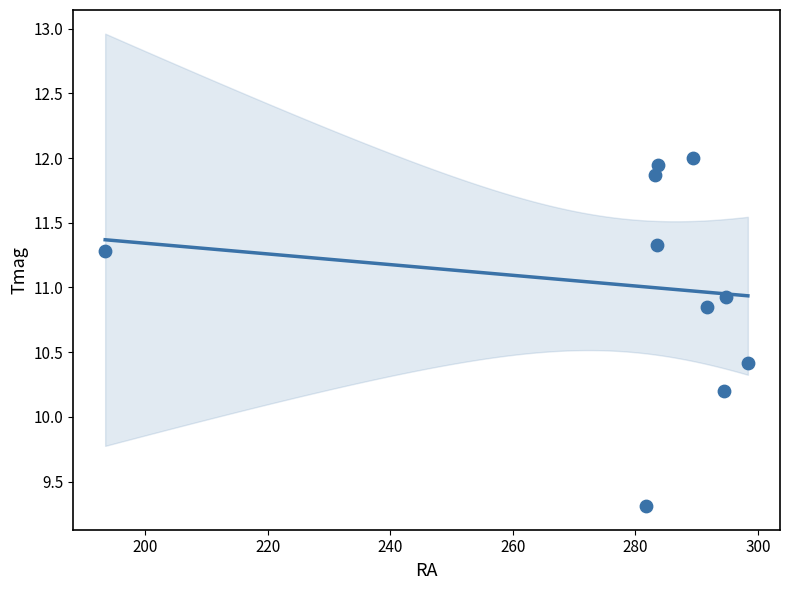

What Y value in the scatter plot is closest to 10?

10.2